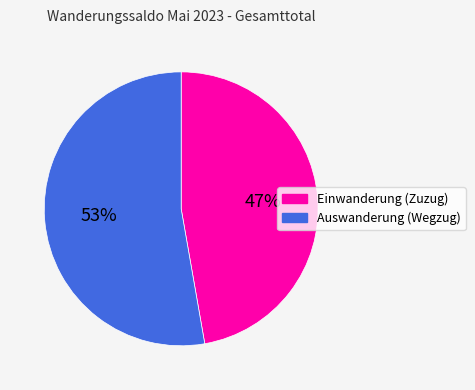

Which category has the smallest portion of the pie?

Einwanderung (Zuzug)